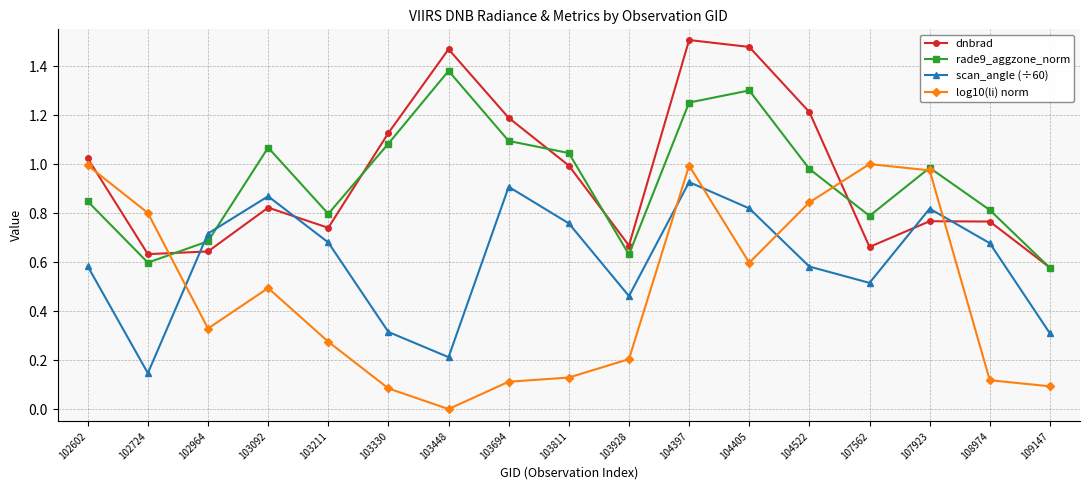

At which category does the chart reach its minimum across all series?

103448